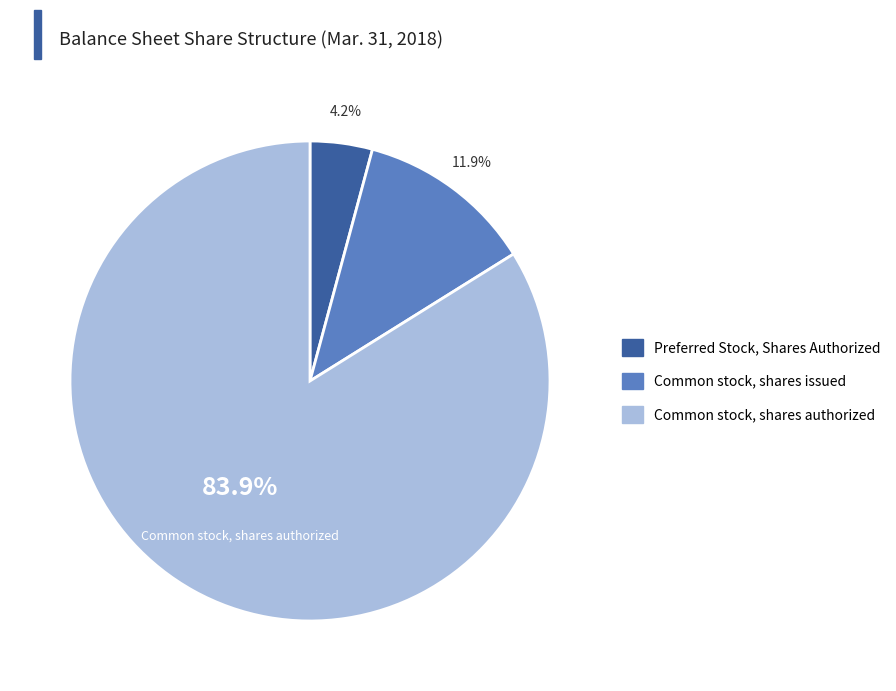

How many segments does this pie chart have?

3